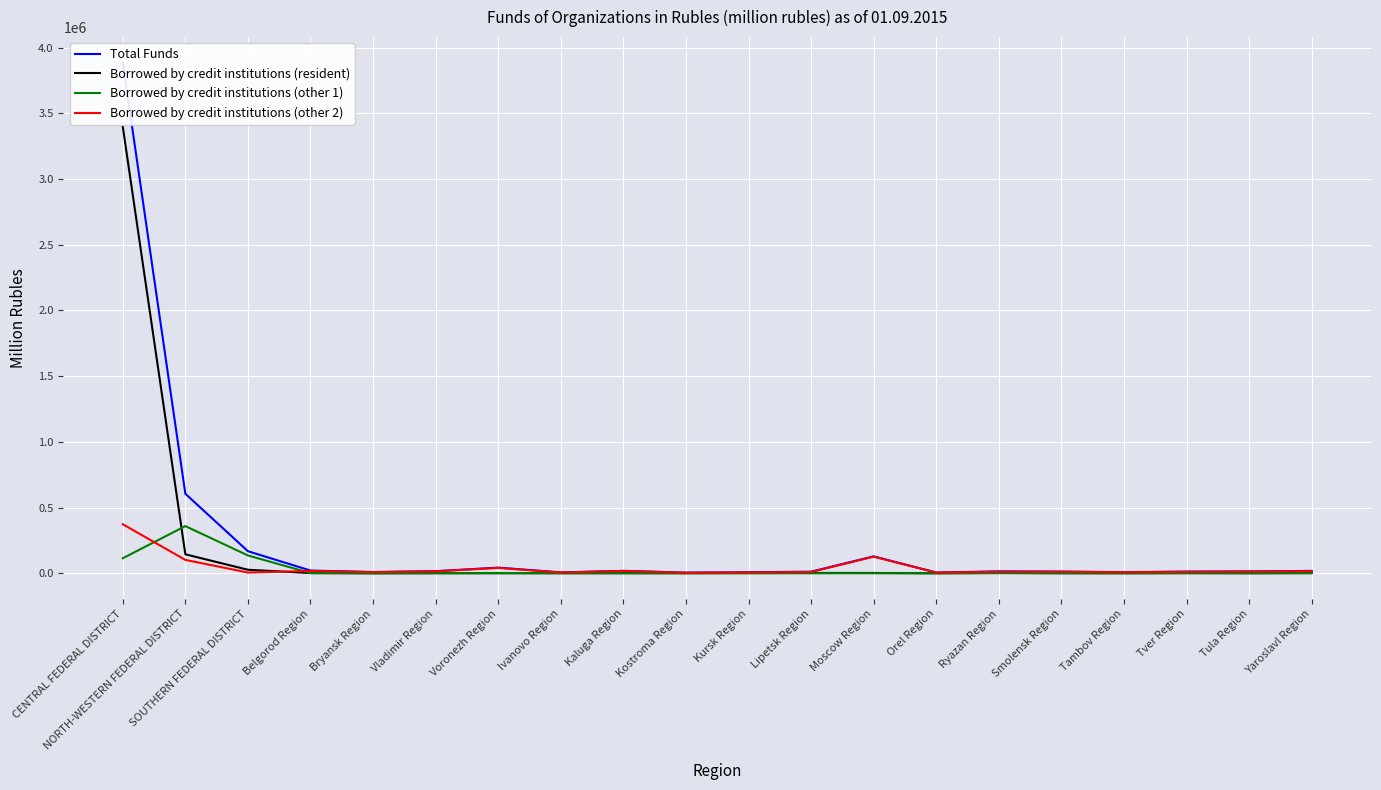

The value of Borrowed by credit institutions (other 1) at Ivanovo Region is 8. True or false?

False